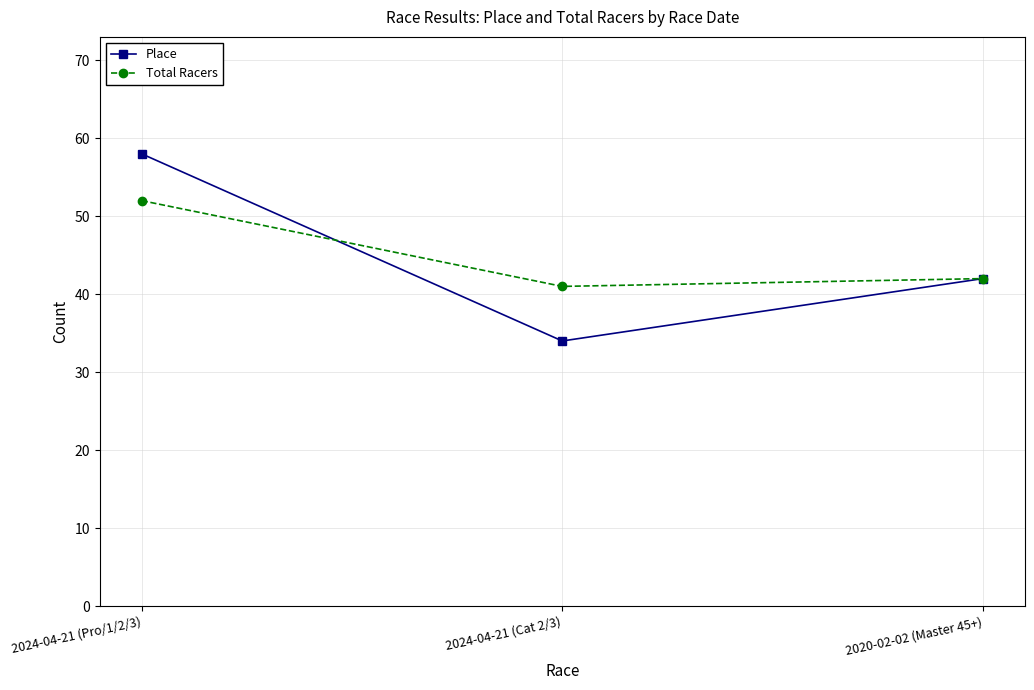

Which series has the widest spread of values?

Place